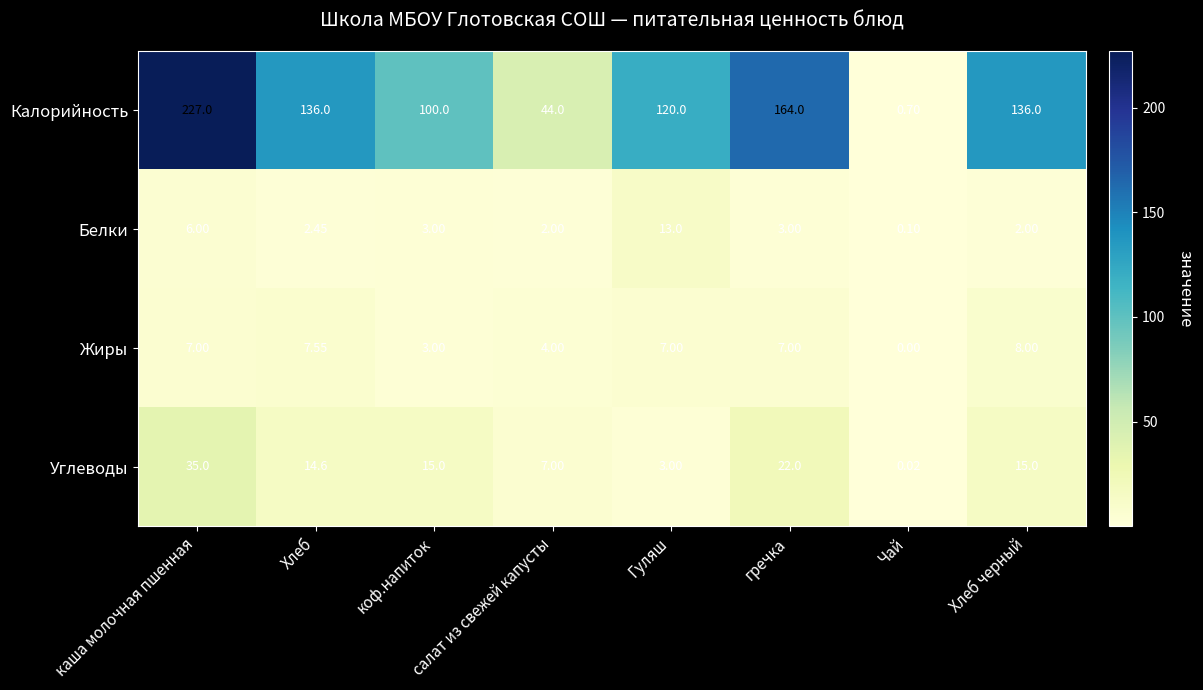

Which series changed the most between салат из свежей капусты and Гуляш?

Калорийность